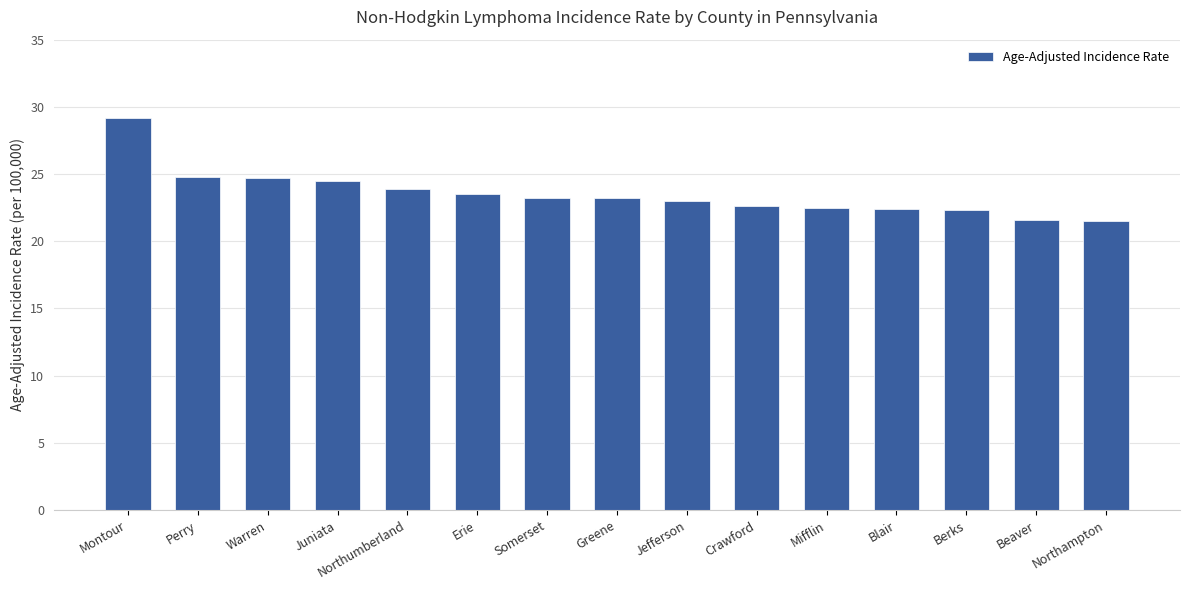

What is the minimum value shown in the chart?

21.5